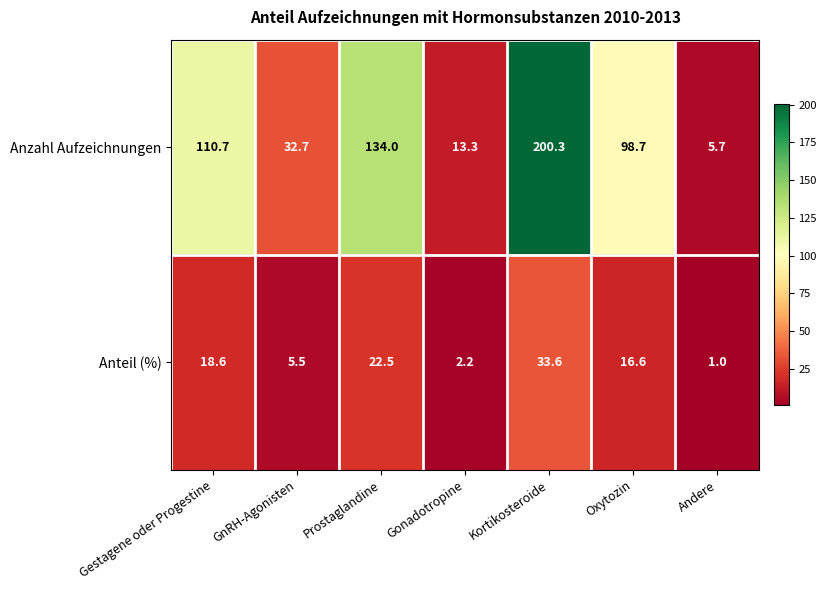

Where does the Anteil (%) series first go above 16?

Gestagene oder Progestine